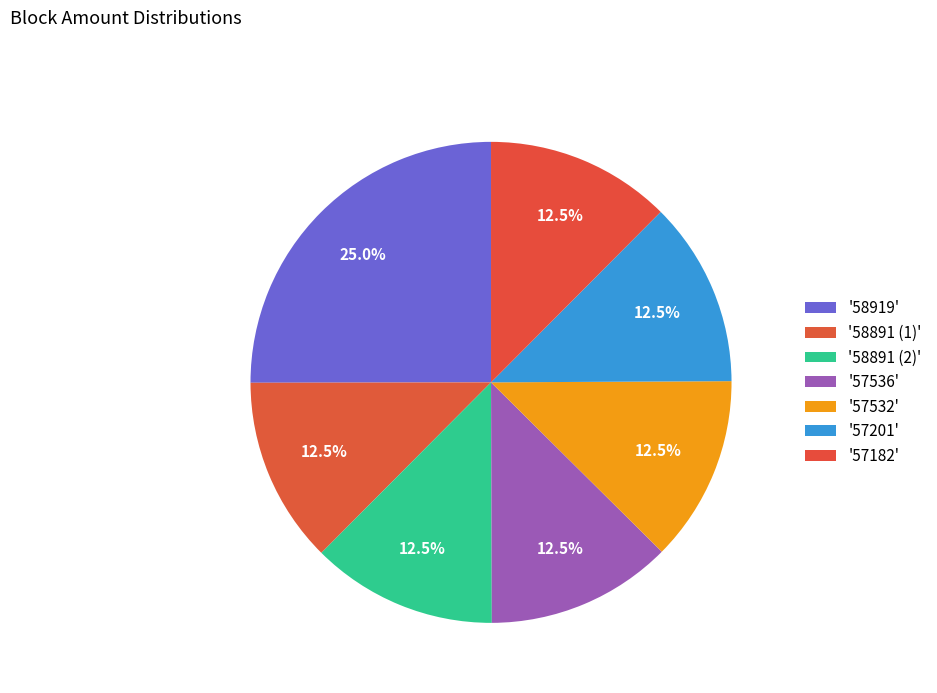

Does any single category account for the majority?

No